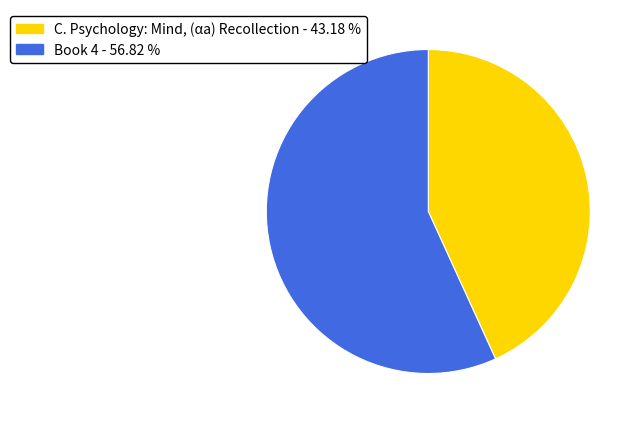

Count the number of slices in the pie.

2